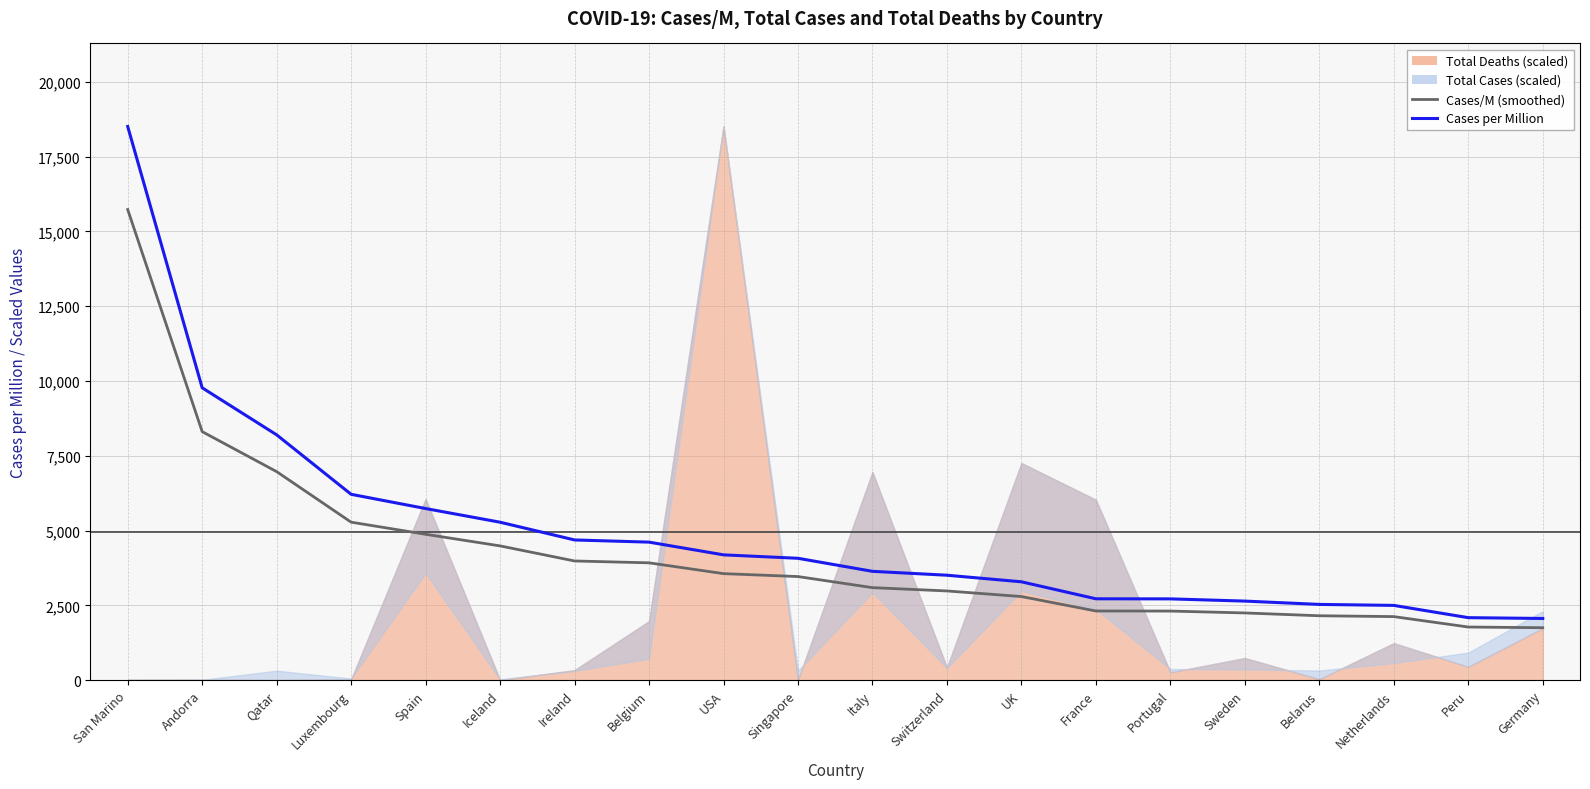

Which category has the lowest value across all series?

Germany